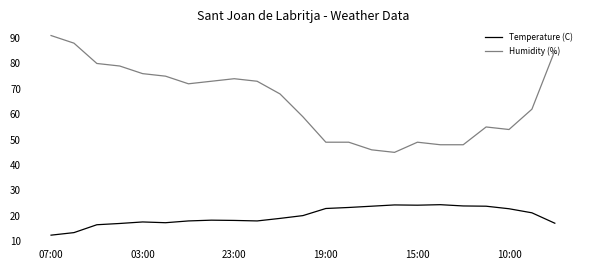

Rank the series by their maximum value, from highest to lowest.

Humidity (%), Temperature (C)